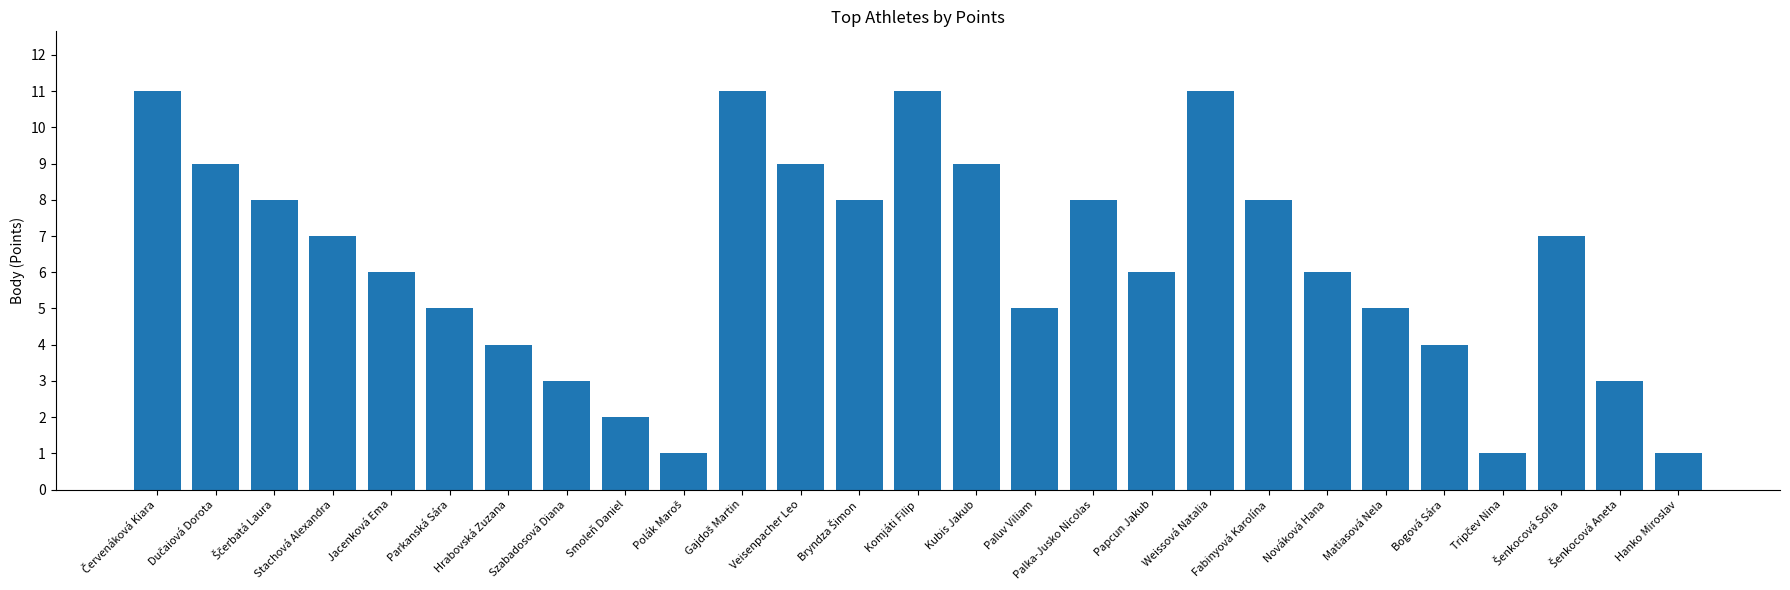

What is the change in value from Hrabovská Zuzana to Kubis Jakub?

+5